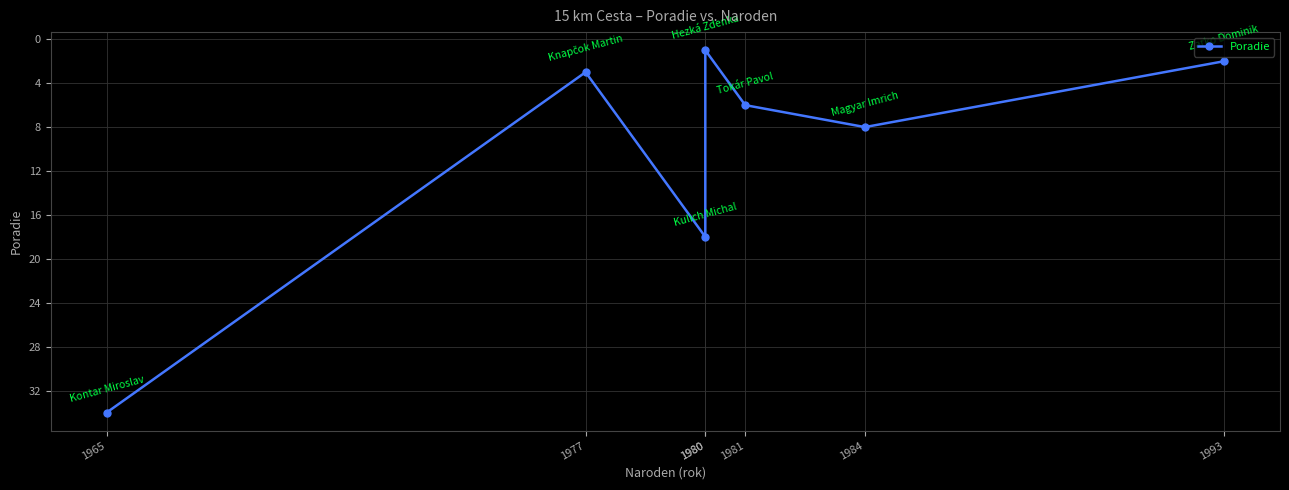

True or false: the data shows 3 at 1977.

True